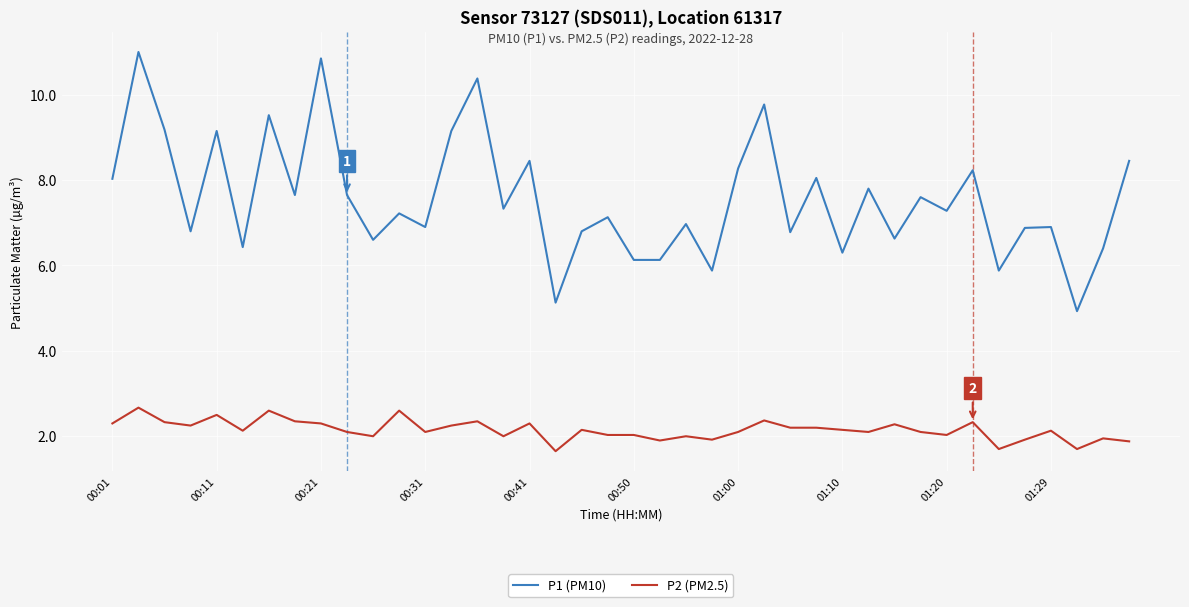

Which series has the widest spread of values?

P1 (PM10)